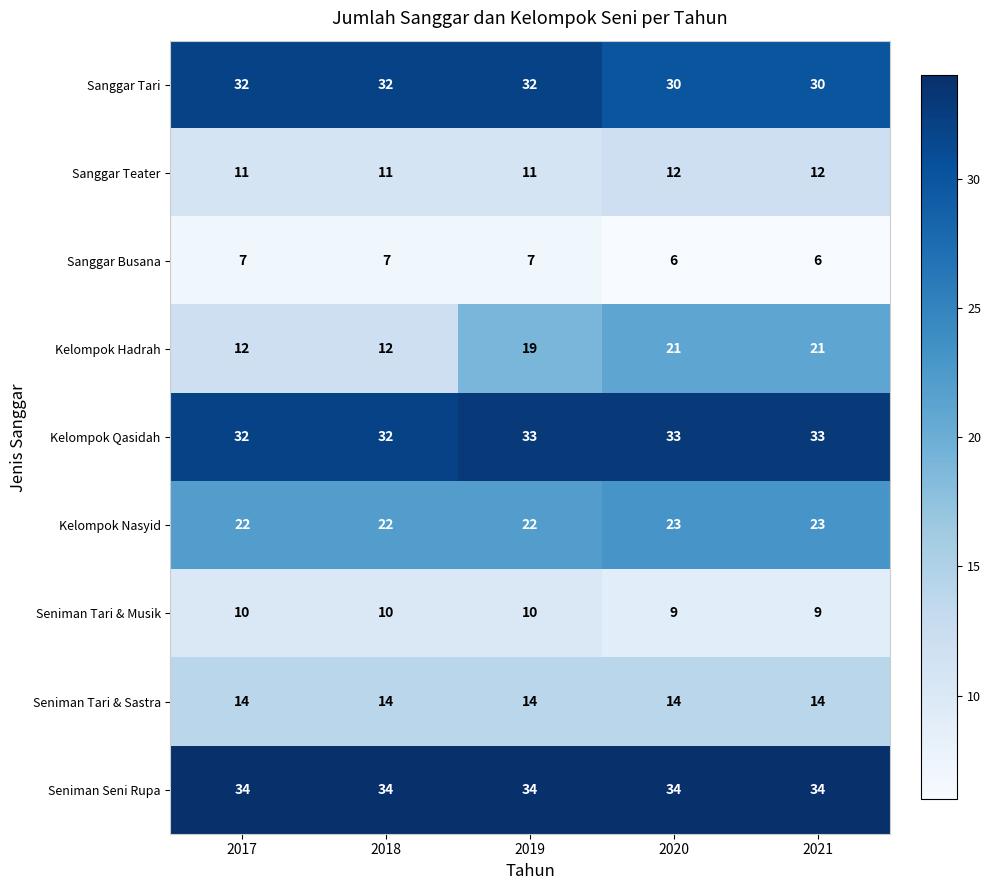

Is the value of Kelompok Hadrah at 2017 greater than the value of Seniman Seni Rupa at 2021?

No